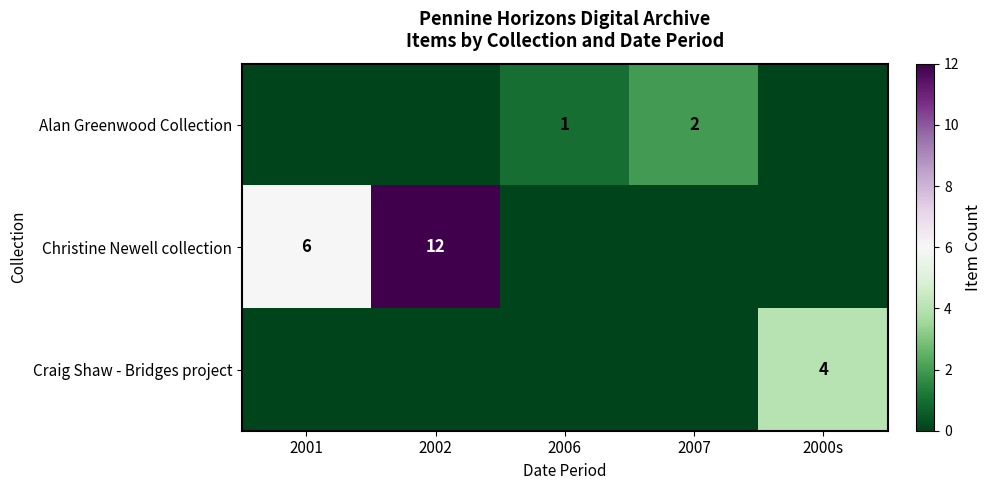

What is the total value across all series at 2001?

6